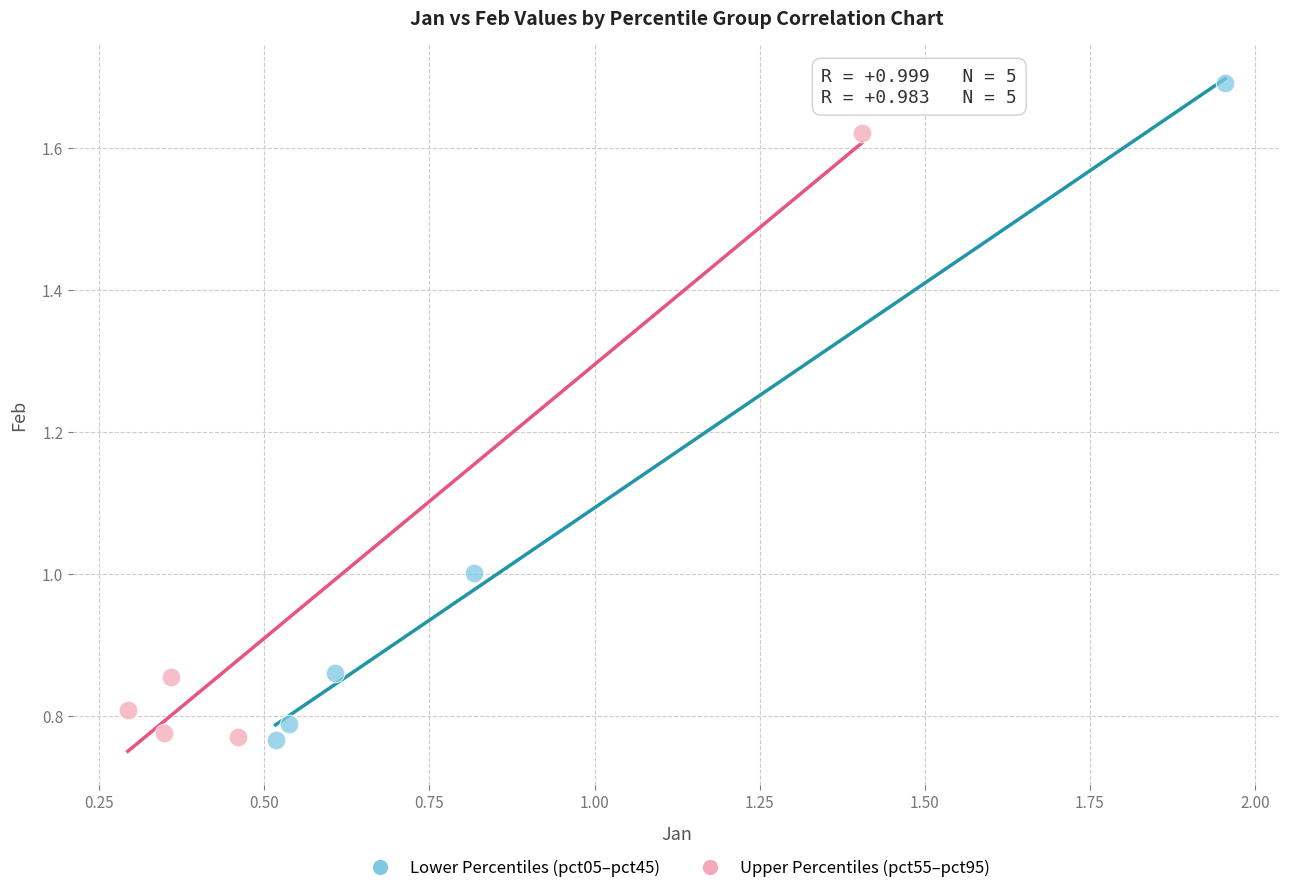

Which series has the largest Y range (max minus min)?

Lower Percentiles (pct05–pct45)